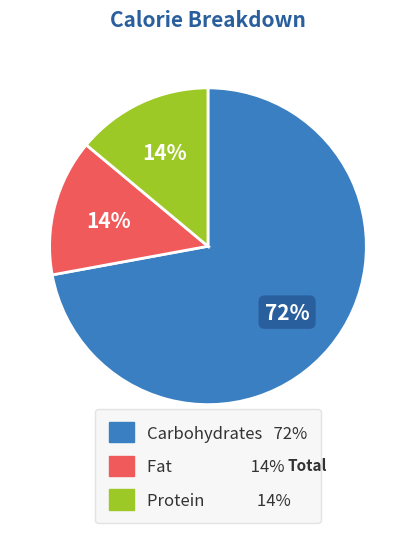

Does any single category account for the majority?

Yes